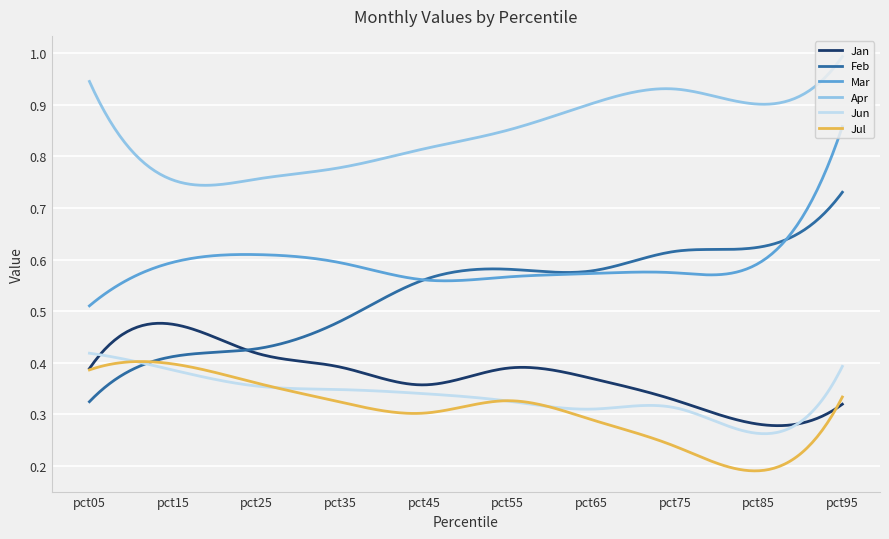

True or false: Mar and Jun cross at least once.

False